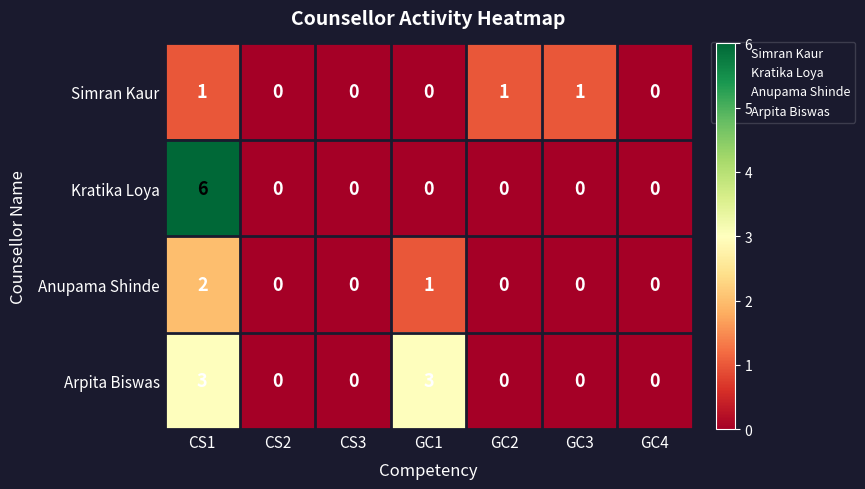

Count the Anupama Shinde values in the range 0 to 1.

6